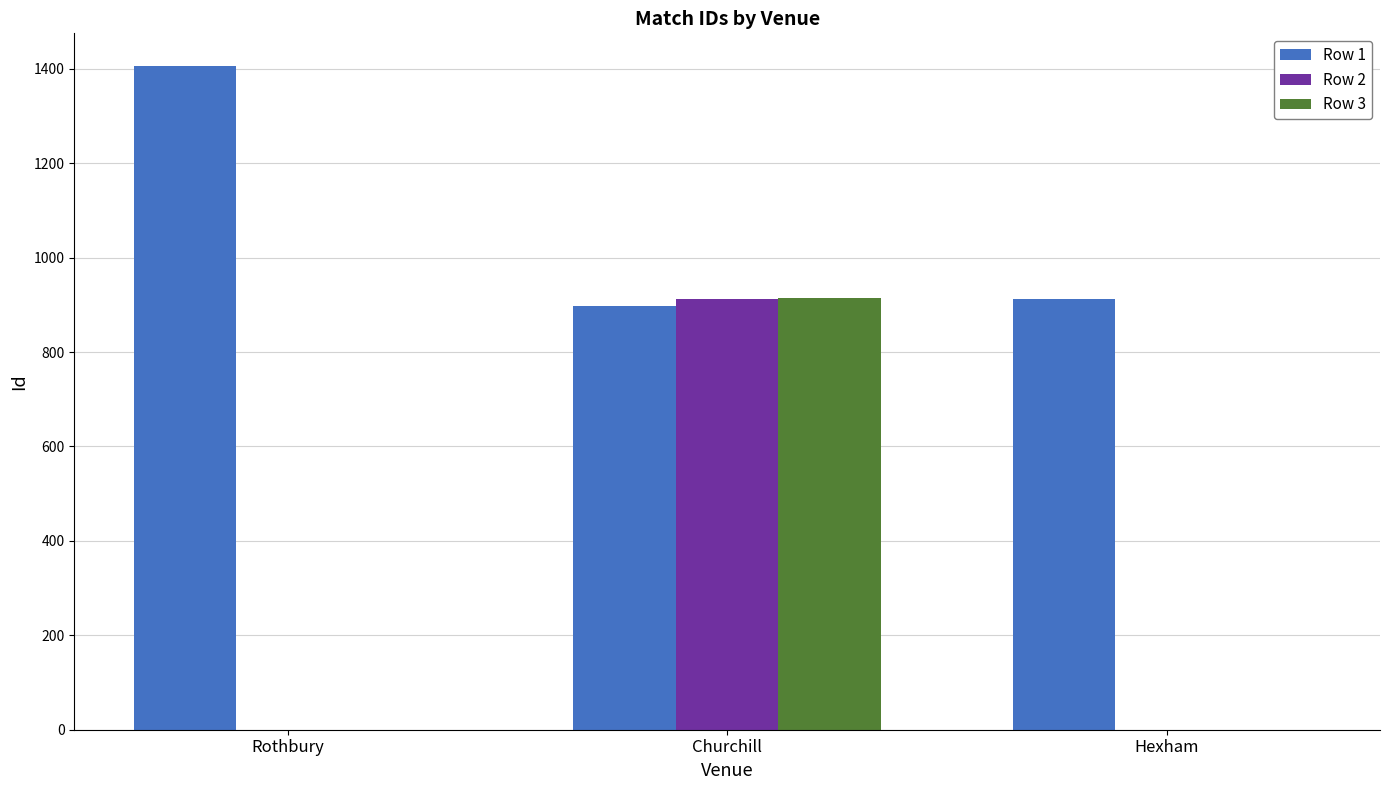

Which series has the largest total across all categories?

Row 1